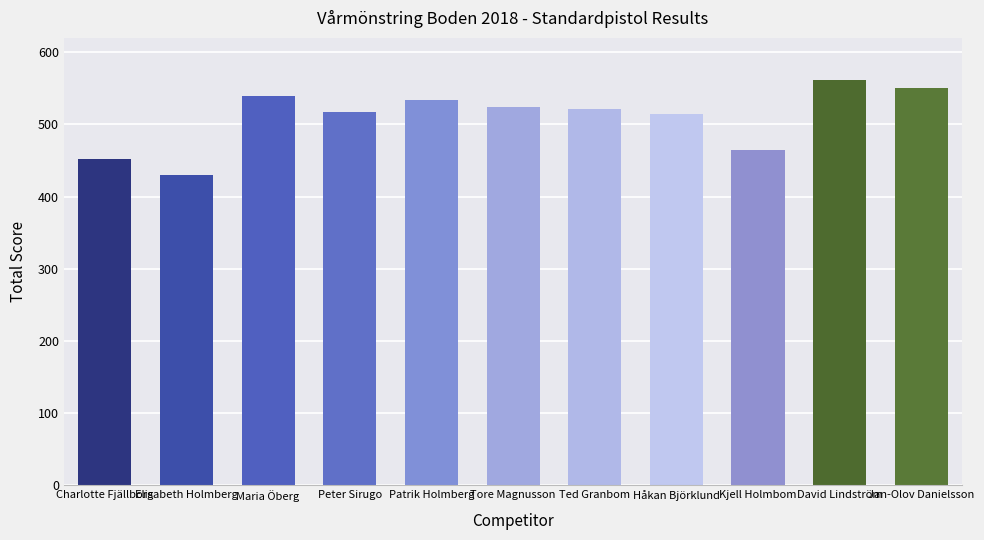

How many distinct data groups are displayed?

1